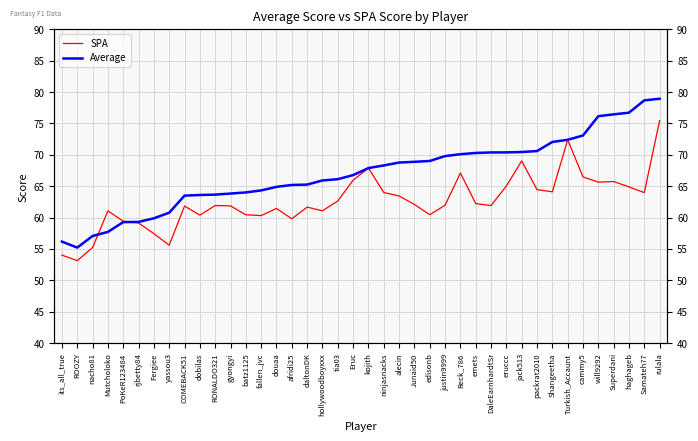

What is the sum of all Average values?

2681.9